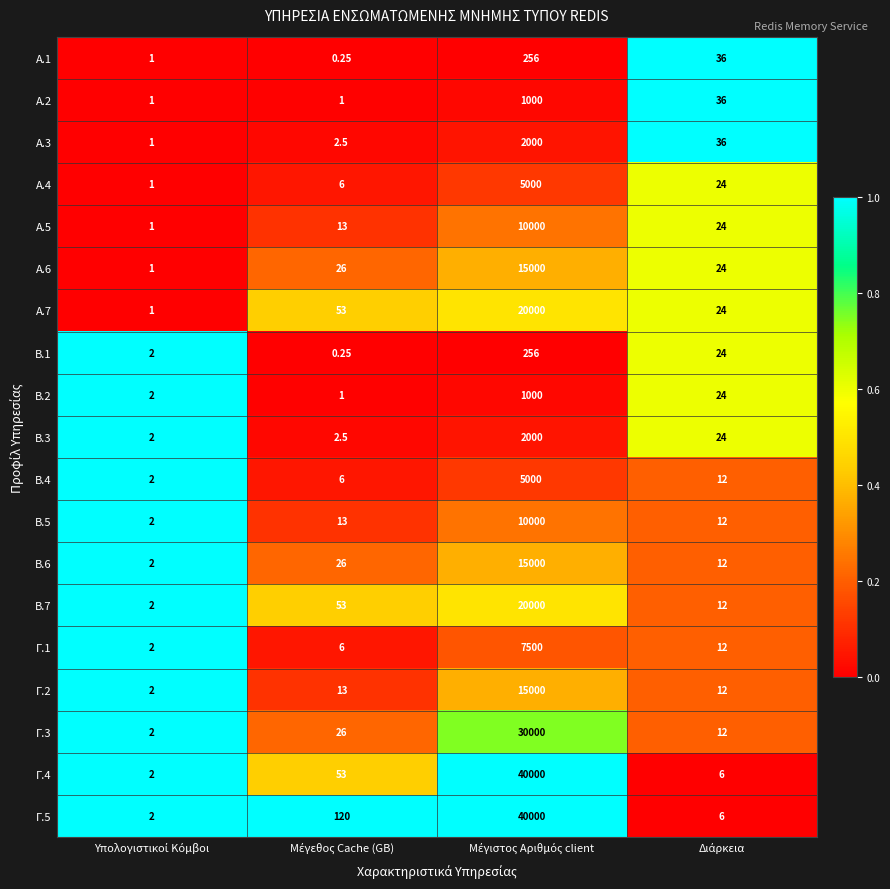

Reading left to right, extract all data points from this chart.

A.1: Υπολογιστικοί Κόμβοι=1.0	Μέγεθος Cache (GB)=0.2	Μέγιστος Αριθμός client=256.0	Διάρκεια=36.0
A.2: Υπολογιστικοί Κόμβοι=1.0	Μέγεθος Cache (GB)=1.0	Μέγιστος Αριθμός client=1000.0	Διάρκεια=36.0
A.3: Υπολογιστικοί Κόμβοι=1.0	Μέγεθος Cache (GB)=2.5	Μέγιστος Αριθμός client=2000.0	Διάρκεια=36.0
A.4: Υπολογιστικοί Κόμβοι=1.0	Μέγεθος Cache (GB)=6.0	Μέγιστος Αριθμός client=5000.0	Διάρκεια=24.0
A.5: Υπολογιστικοί Κόμβοι=1.0	Μέγεθος Cache (GB)=13.0	Μέγιστος Αριθμός client=10000.0	Διάρκεια=24.0
A.6: Υπολογιστικοί Κόμβοι=1.0	Μέγεθος Cache (GB)=26.0	Μέγιστος Αριθμός client=15000.0	Διάρκεια=24.0
A.7: Υπολογιστικοί Κόμβοι=1.0	Μέγεθος Cache (GB)=53.0	Μέγιστος Αριθμός client=20000.0	Διάρκεια=24.0
B.1: Υπολογιστικοί Κόμβοι=2.0	Μέγεθος Cache (GB)=0.2	Μέγιστος Αριθμός client=256.0	Διάρκεια=24.0
B.2: Υπολογιστικοί Κόμβοι=2.0	Μέγεθος Cache (GB)=1.0	Μέγιστος Αριθμός client=1000.0	Διάρκεια=24.0
B.3: Υπολογιστικοί Κόμβοι=2.0	Μέγεθος Cache (GB)=2.5	Μέγιστος Αριθμός client=2000.0	Διάρκεια=24.0
B.4: Υπολογιστικοί Κόμβοι=2.0	Μέγεθος Cache (GB)=6.0	Μέγιστος Αριθμός client=5000.0	Διάρκεια=12.0
B.5: Υπολογιστικοί Κόμβοι=2.0	Μέγεθος Cache (GB)=13.0	Μέγιστος Αριθμός client=10000.0	Διάρκεια=12.0
B.6: Υπολογιστικοί Κόμβοι=2.0	Μέγεθος Cache (GB)=26.0	Μέγιστος Αριθμός client=15000.0	Διάρκεια=12.0
B.7: Υπολογιστικοί Κόμβοι=2.0	Μέγεθος Cache (GB)=53.0	Μέγιστος Αριθμός client=20000.0	Διάρκεια=12.0
Γ.1: Υπολογιστικοί Κόμβοι=2.0	Μέγεθος Cache (GB)=6.0	Μέγιστος Αριθμός client=7500.0	Διάρκεια=12.0
Γ.2: Υπολογιστικοί Κόμβοι=2.0	Μέγεθος Cache (GB)=13.0	Μέγιστος Αριθμός client=15000.0	Διάρκεια=12.0
Γ.3: Υπολογιστικοί Κόμβοι=2.0	Μέγεθος Cache (GB)=26.0	Μέγιστος Αριθμός client=30000.0	Διάρκεια=12.0
Γ.4: Υπολογιστικοί Κόμβοι=2.0	Μέγεθος Cache (GB)=53.0	Μέγιστος Αριθμός client=40000.0	Διάρκεια=6.0
Γ.5: Υπολογιστικοί Κόμβοι=2.0	Μέγεθος Cache (GB)=120.0	Μέγιστος Αριθμός client=40000.0	Διάρκεια=6.0